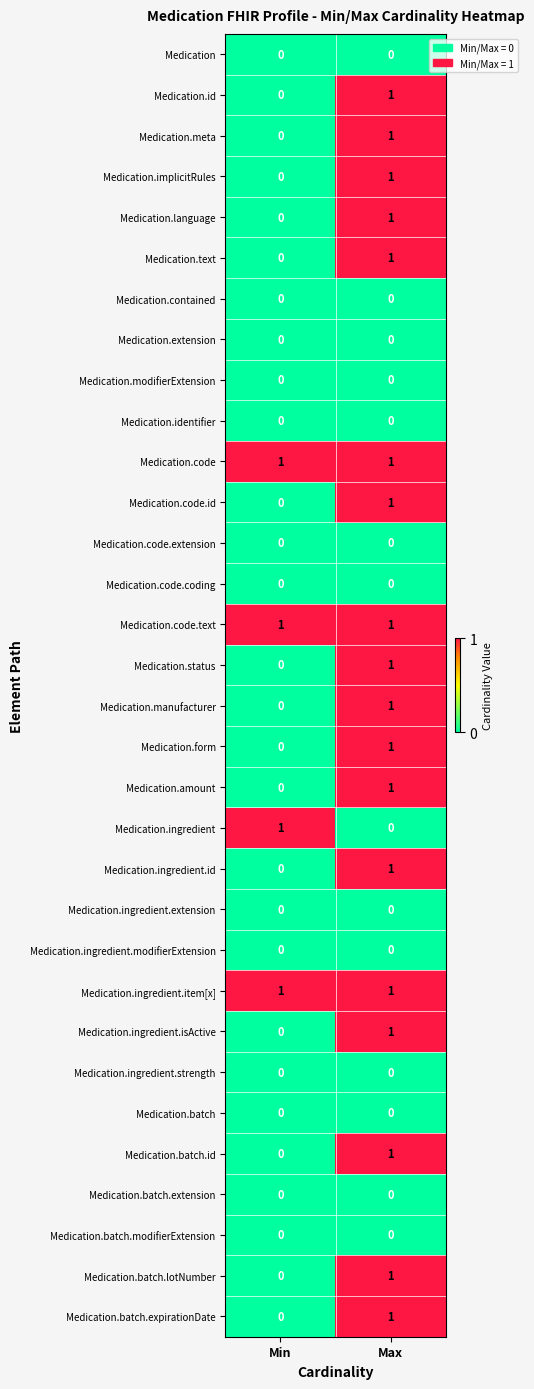

What is the difference between the highest and lowest values at Max?

1